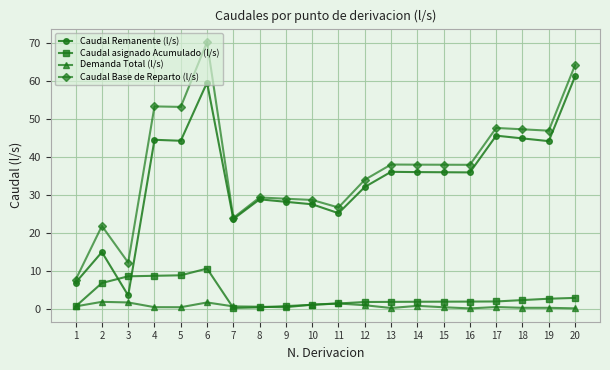

Is this an area chart (filled region under the line)?

No